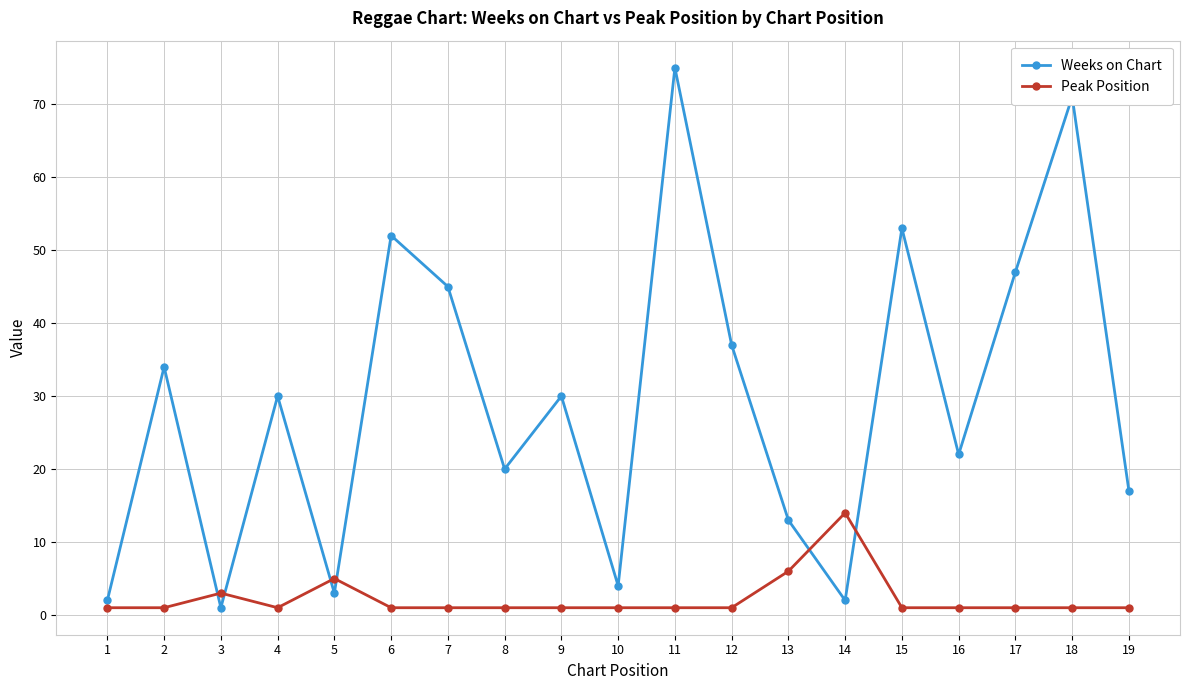

How many lines are shown in the chart?

2